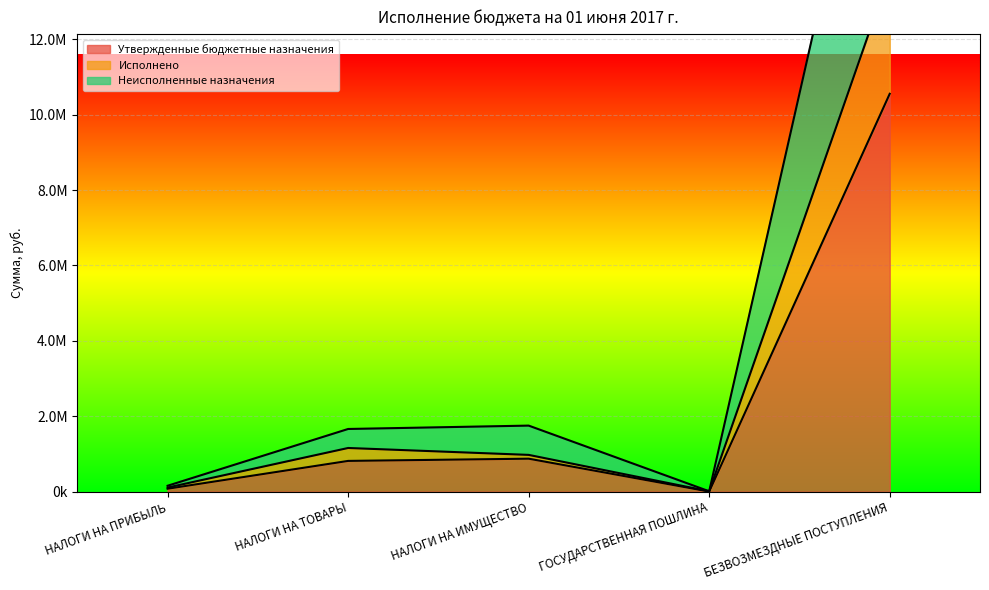

True or false: Утвержденные бюджетные назначения and Исполнено intersect in this chart.

False